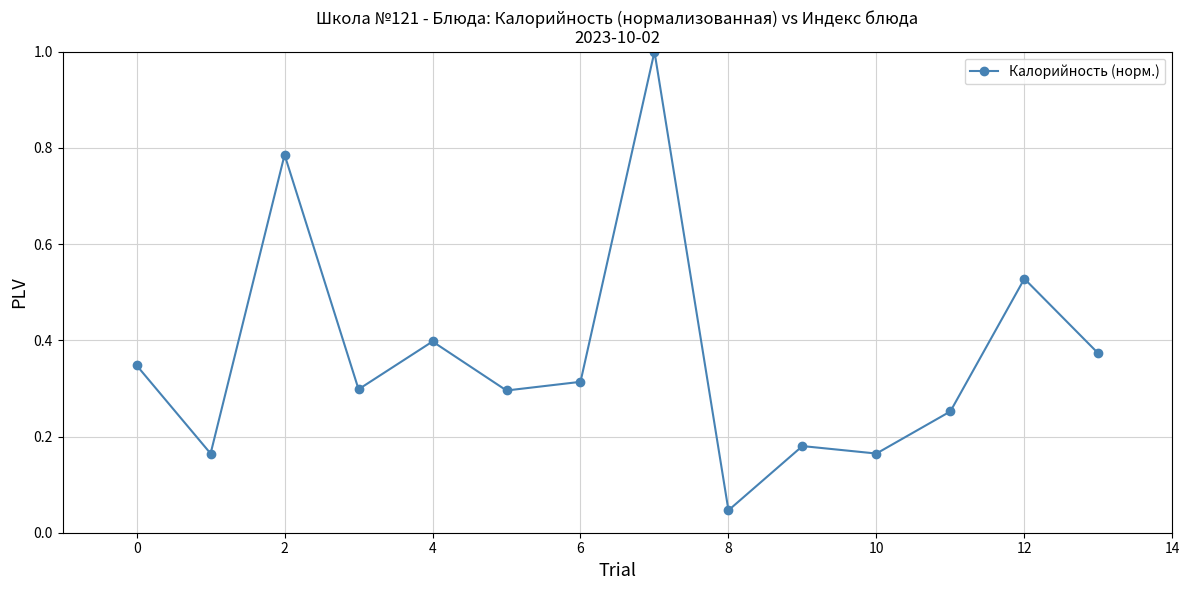

What is the greatest value displayed?

1.0